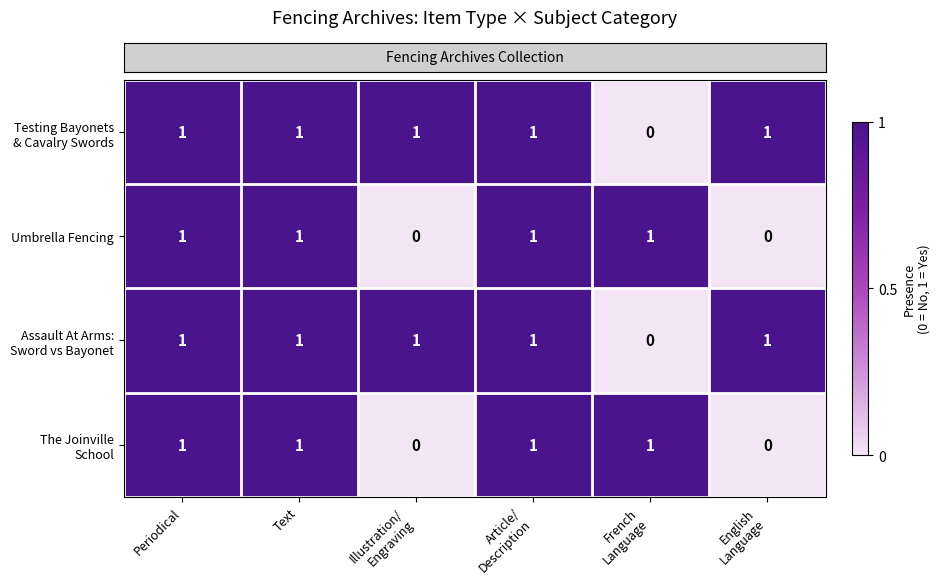

What is the sum of all Umbrella Fencing values?

4